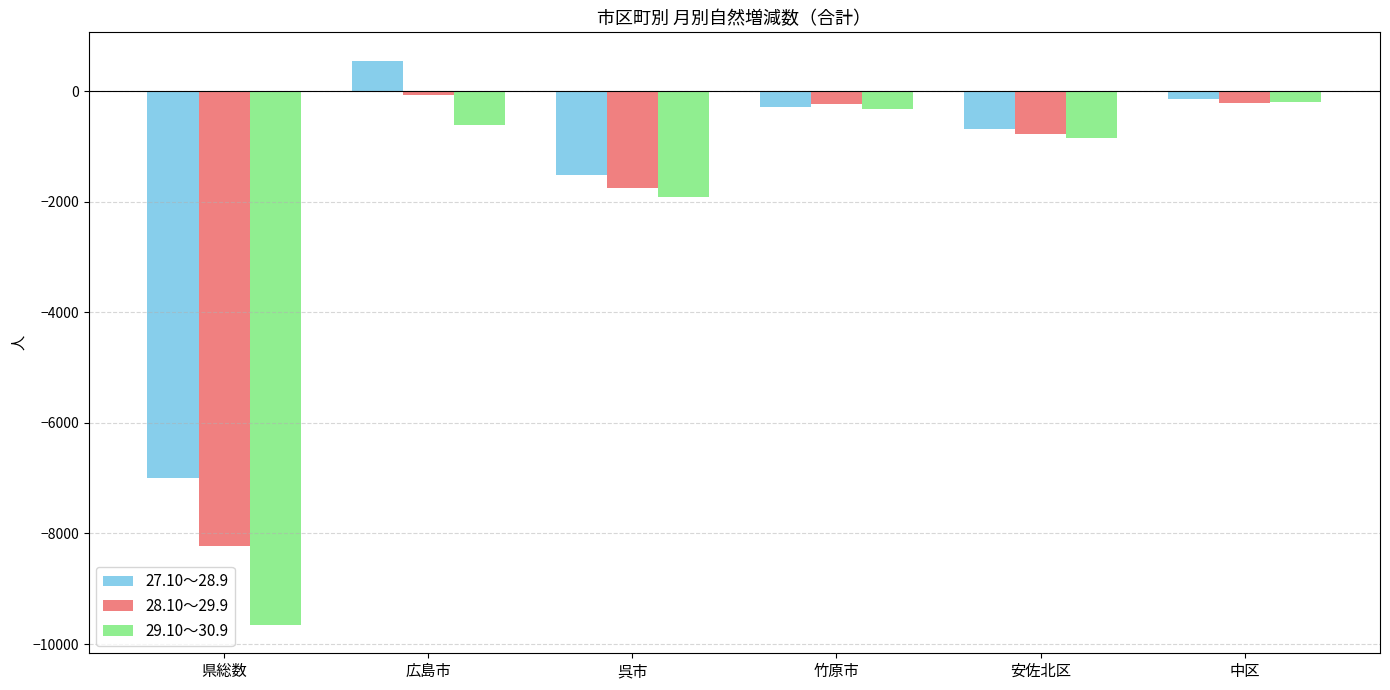

What is the sum of all 29.10～30.9 values?

-13540